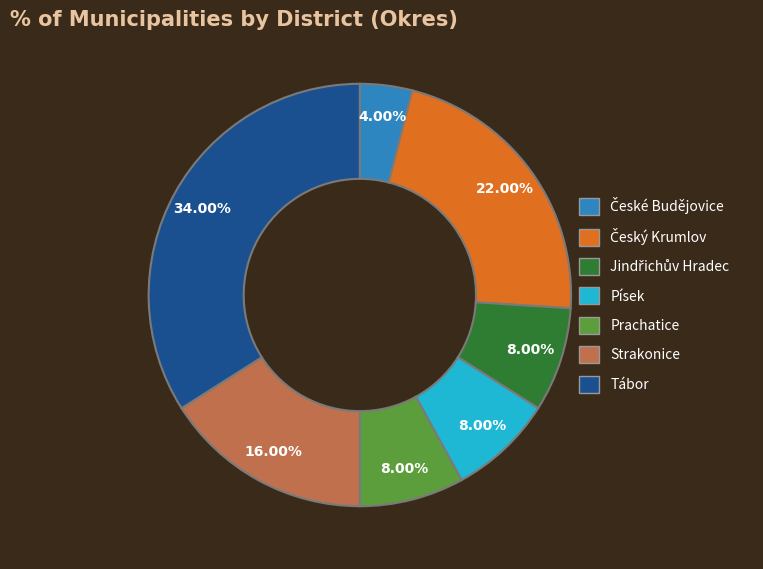

To the nearest percent, what is the average slice percentage?

14%